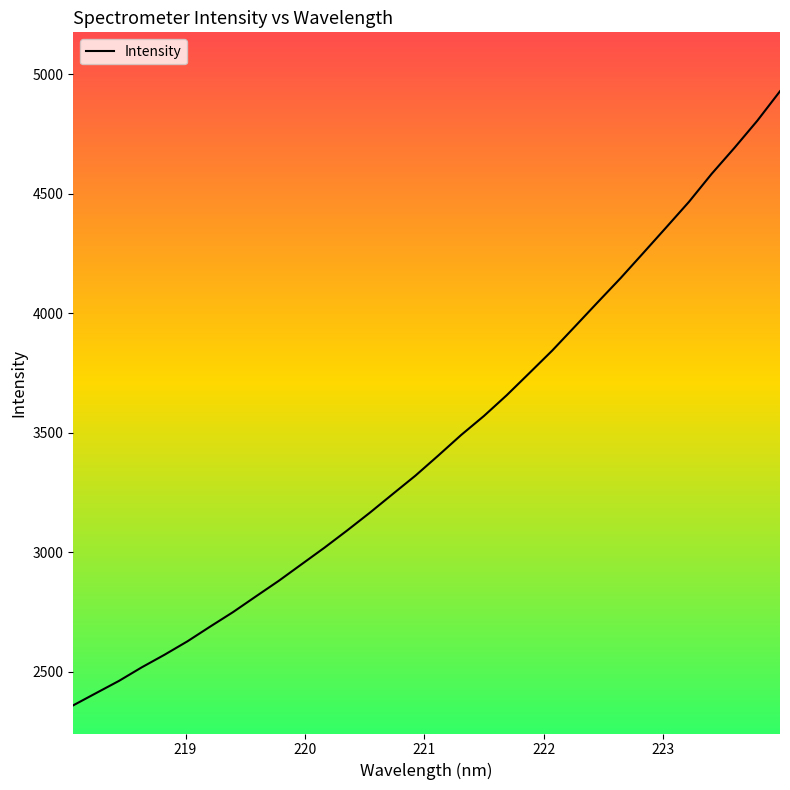

What is the greatest value displayed?

4928.5